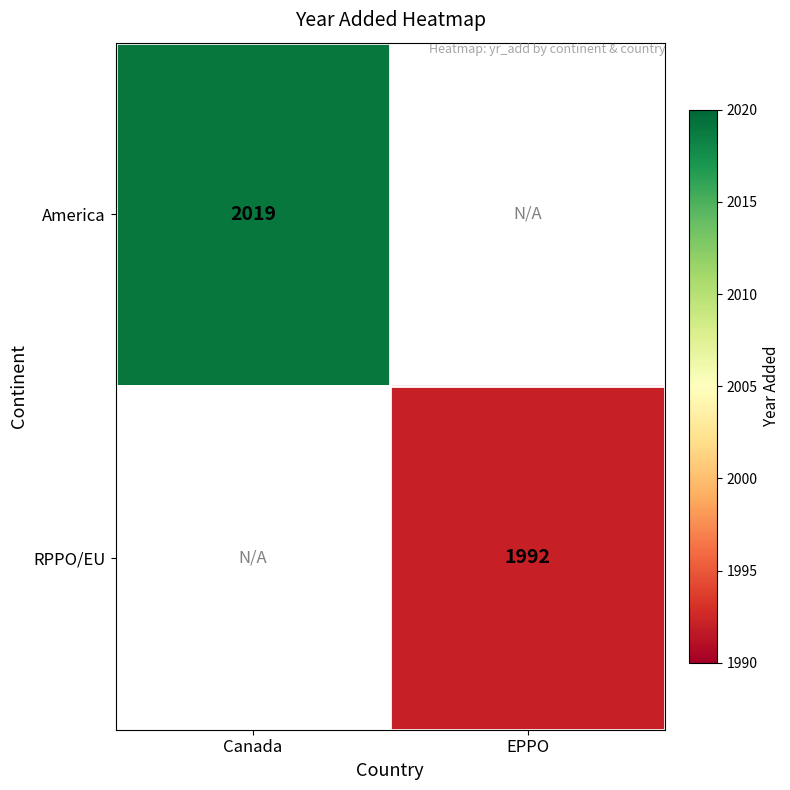

The RPPO/EU series shows 632 at EPPO. True or false?

False